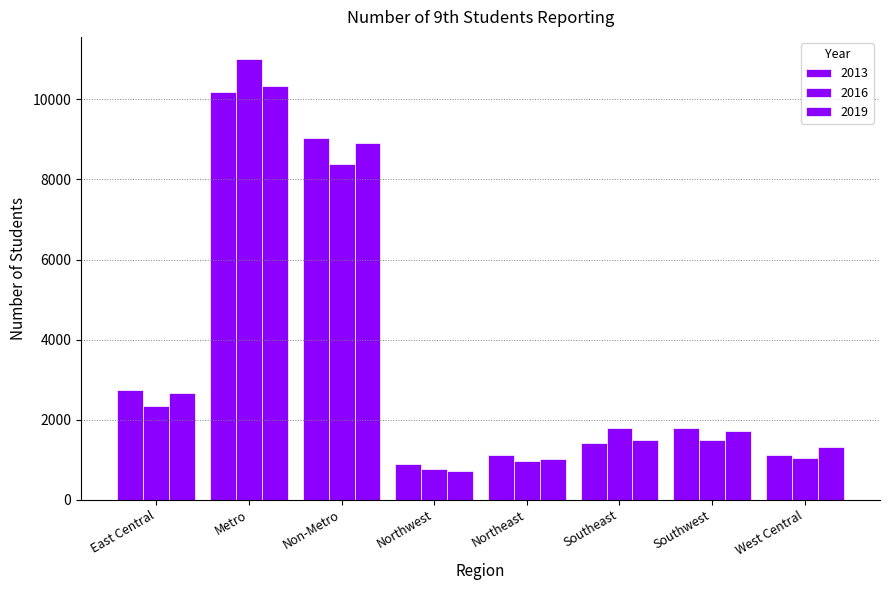

What is the label of the 5th bar from the left?

Northeast